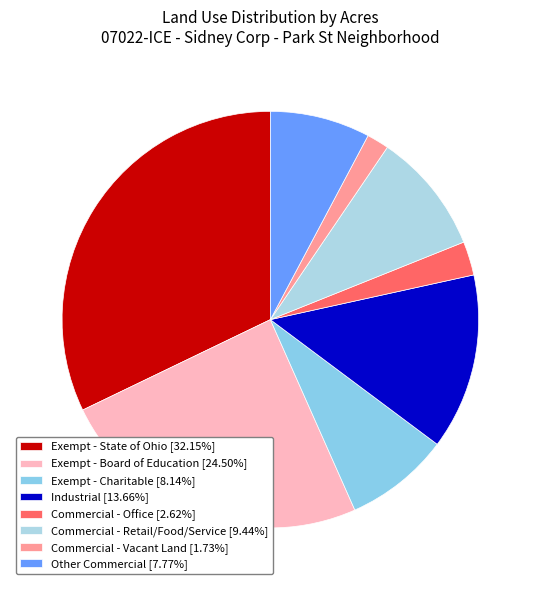

Which slice is the largest?

Exempt - State of Ohio